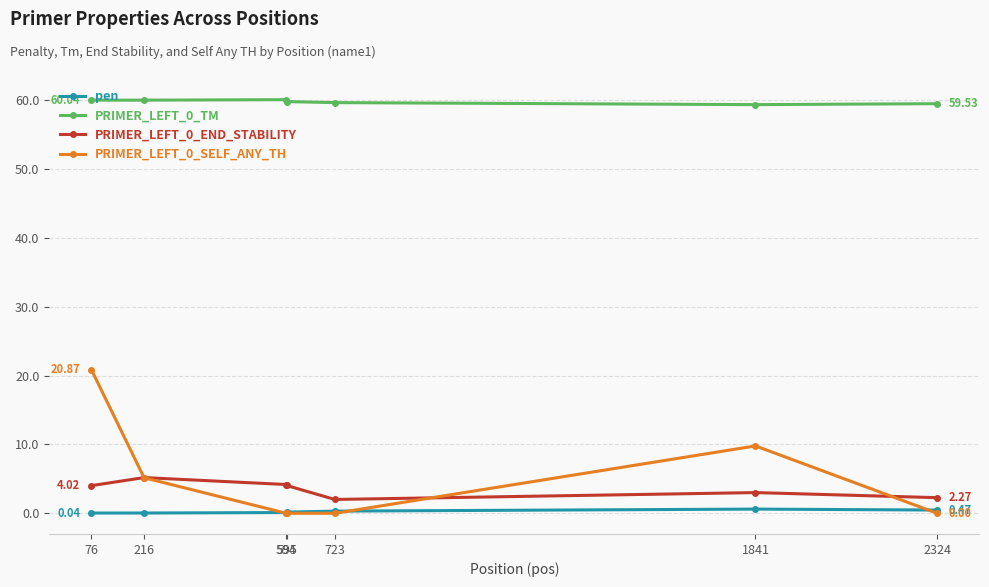

At which category is the sum across all series the highest?

76